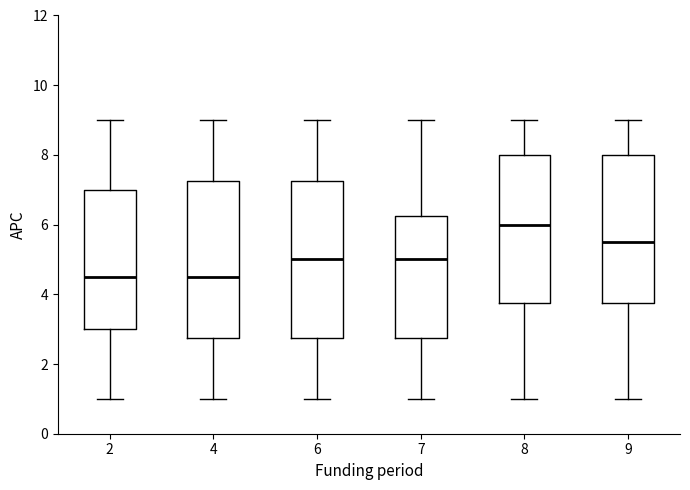

Which box has the highest median line?

8